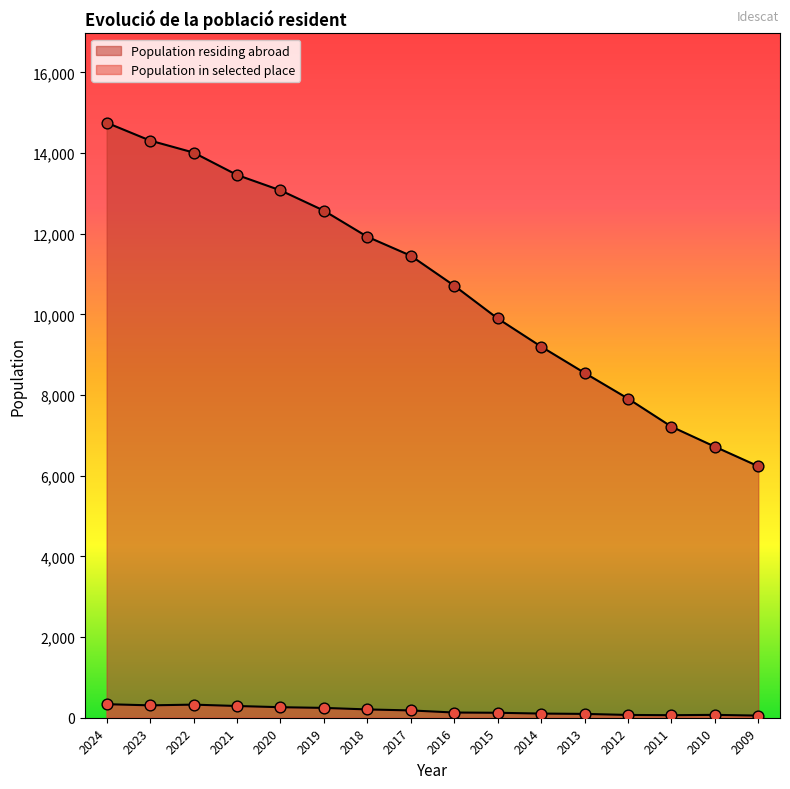

What are all the series names shown in the legend?

Population residing abroad, Population in selected place